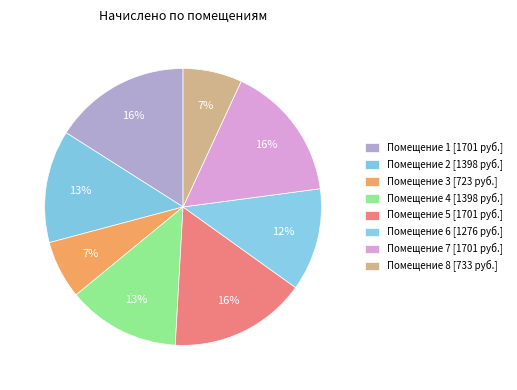

To the nearest percent, what is the average slice percentage?

12%